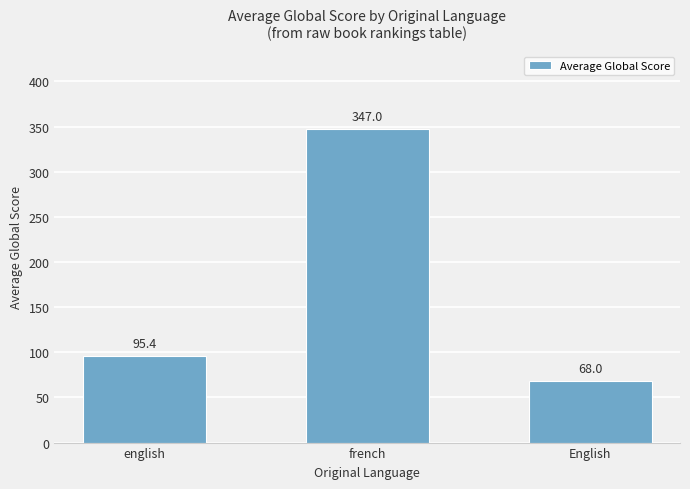

What is the approximate value at french?

347.0